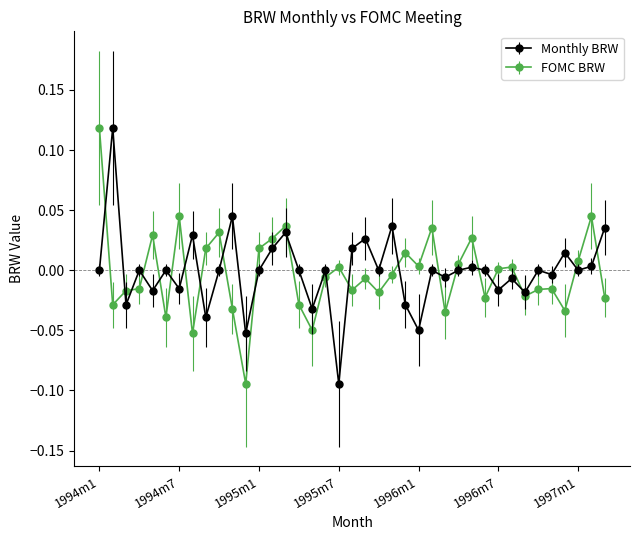

At which label does FOMC BRW reach its peak?

1994m1